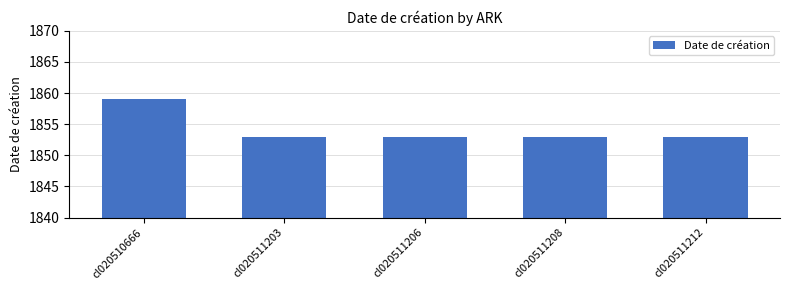

Is it true that the value at cl020511212 is 1853?

True